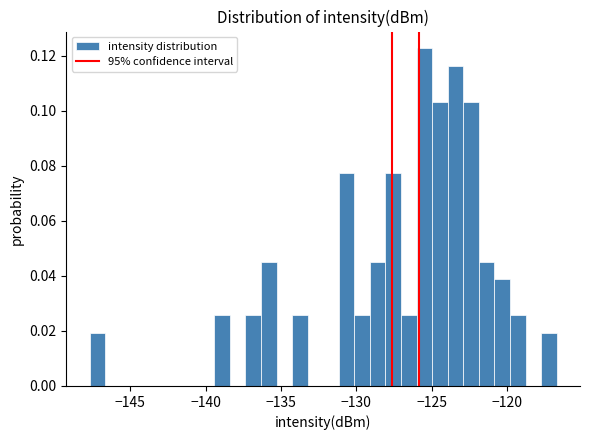

Read against the x-axis, roughly where is the centre of the tallest bar?

-125.5